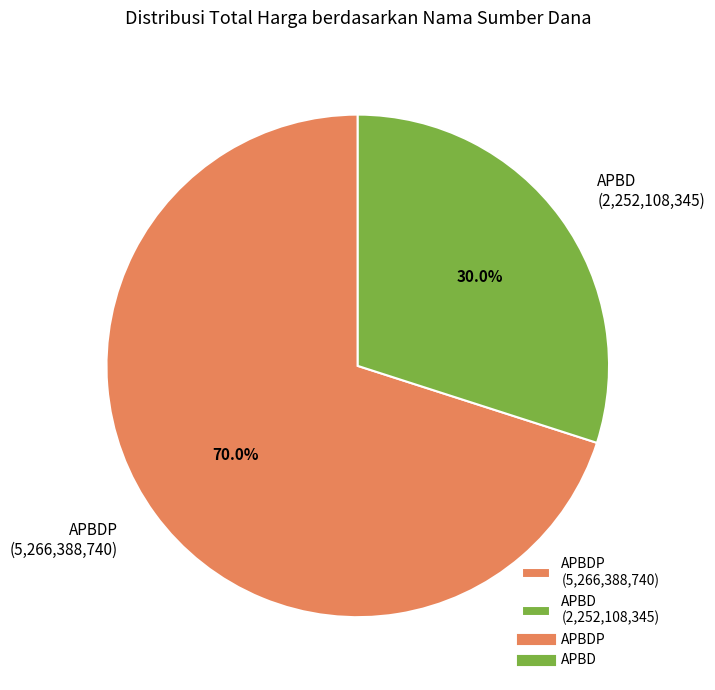

Does APBDP (5,266,388,740) account for over 50% of the chart?

Yes